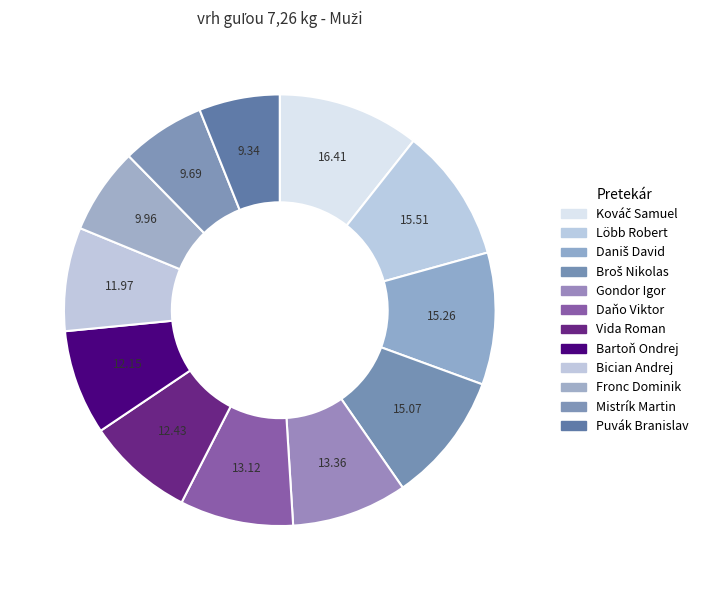

How many segments does this pie chart have?

12